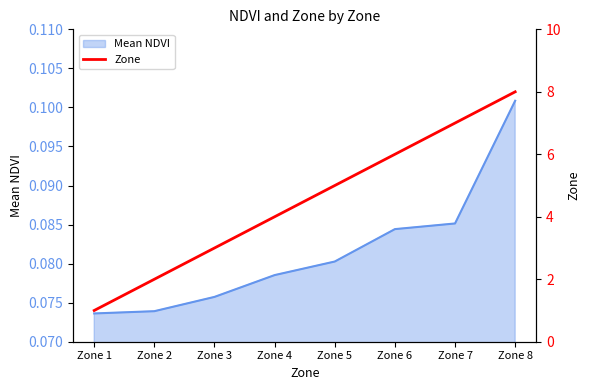

The value of Mean NDVI at Zone 3 is 0.0. True or false?

False